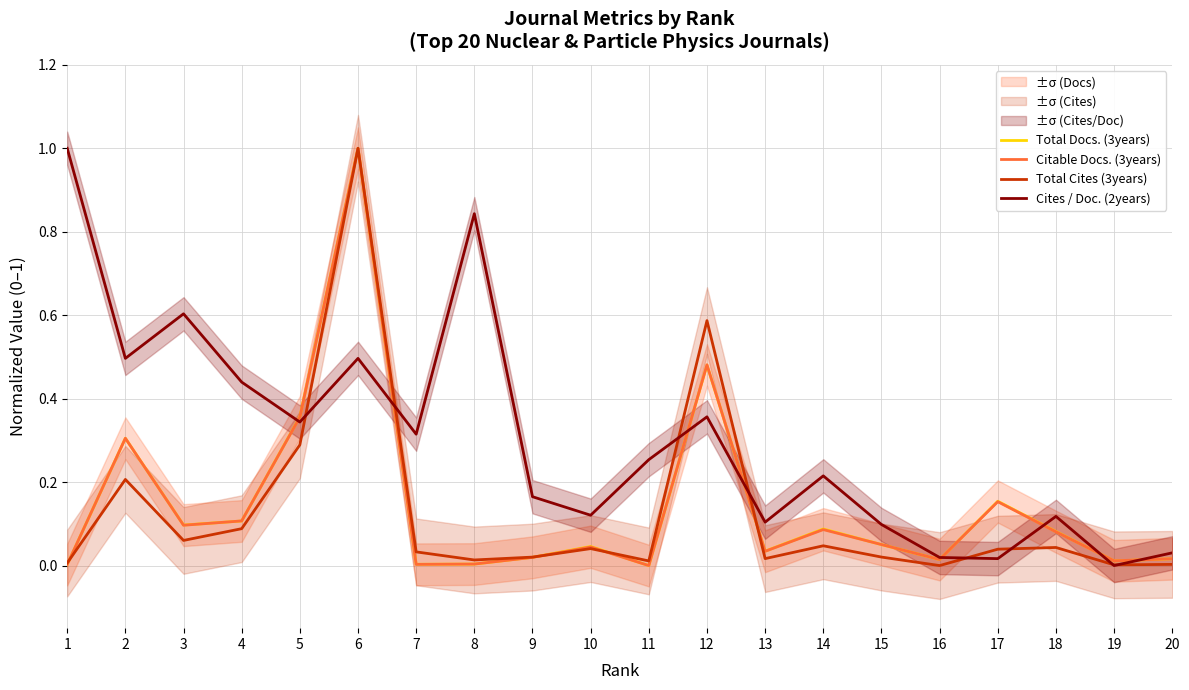

How many distinct data groups are displayed?

4